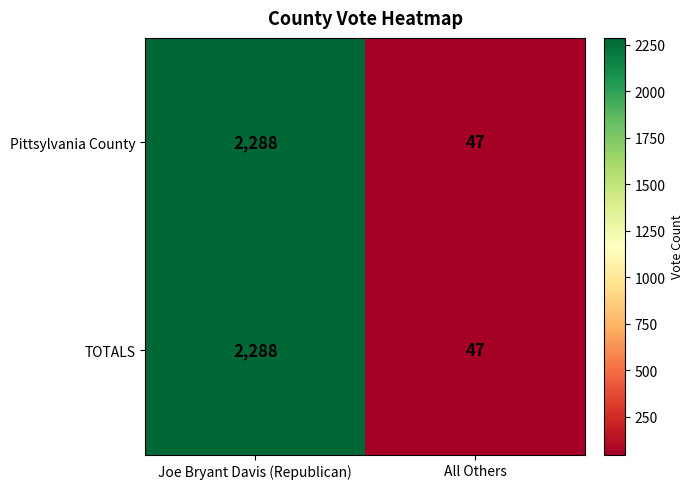

At which category is the sum across all series the highest?

Joe Bryant Davis (Republican)